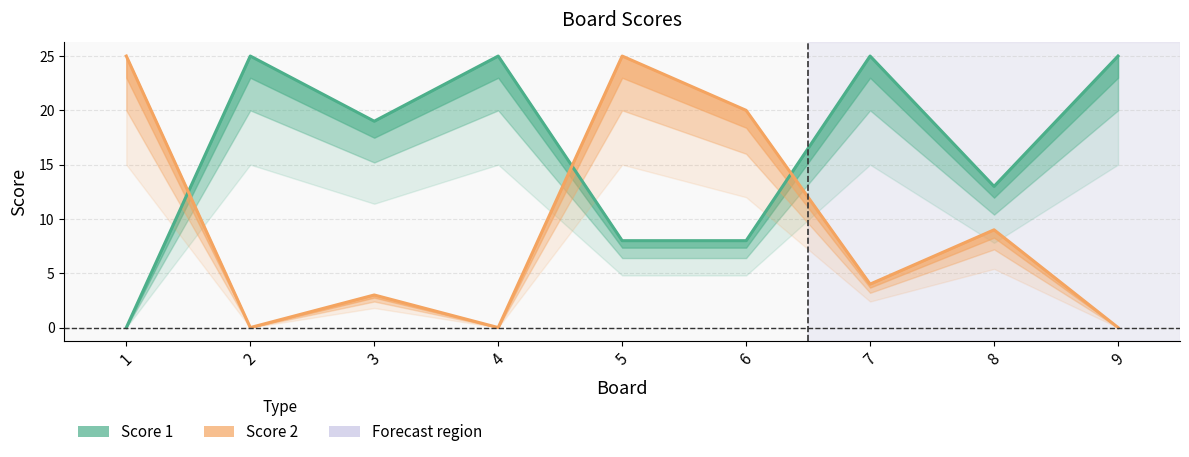

The Score 2 series shows 0 at 2. True or false?

True